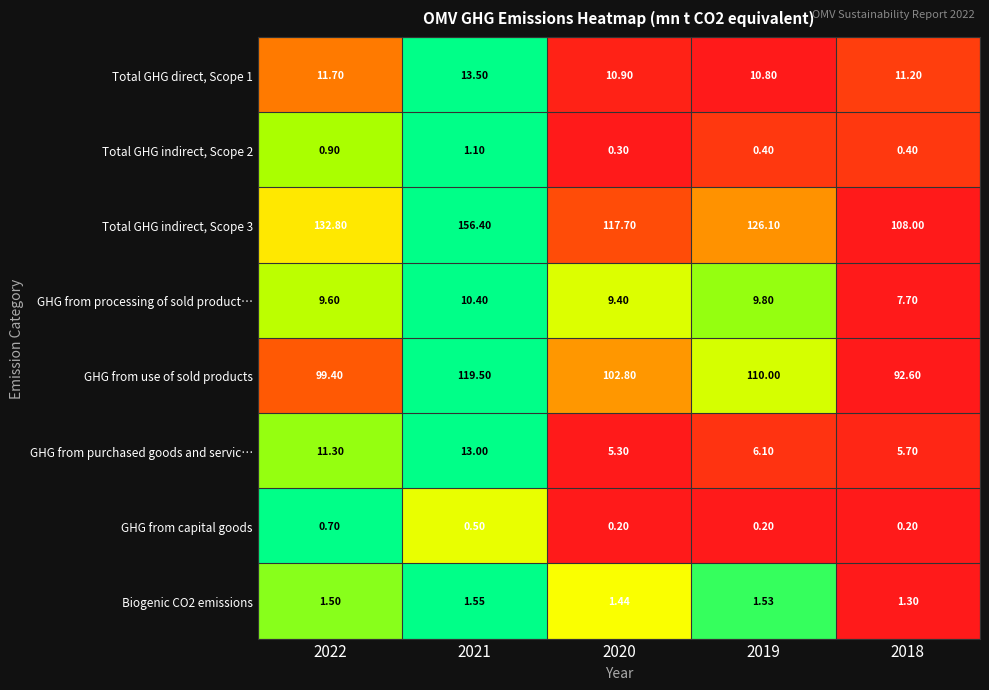

What is the spread (max minus min) of values at 2020?

117.5